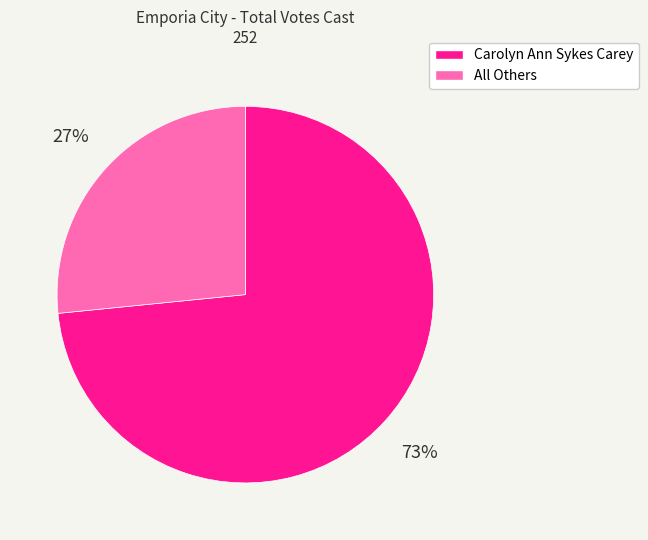

To the nearest percent, what is the combined percentage of All Others and Carolyn Ann Sykes Carey?

100%